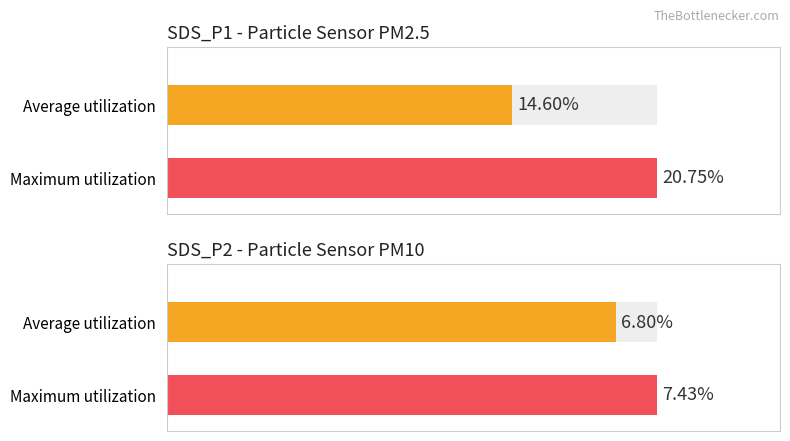

True or false: SDS_P1 has a value of 9.4 at 00:38.

False